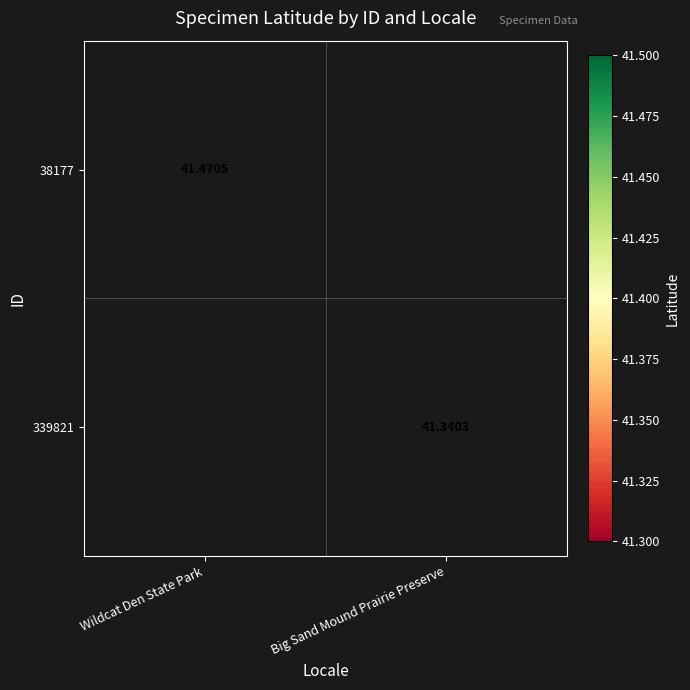

Rank the categories by 339821 value from lowest to highest.

Wildcat Den State Park, Big Sand Mound Prairie Preserve